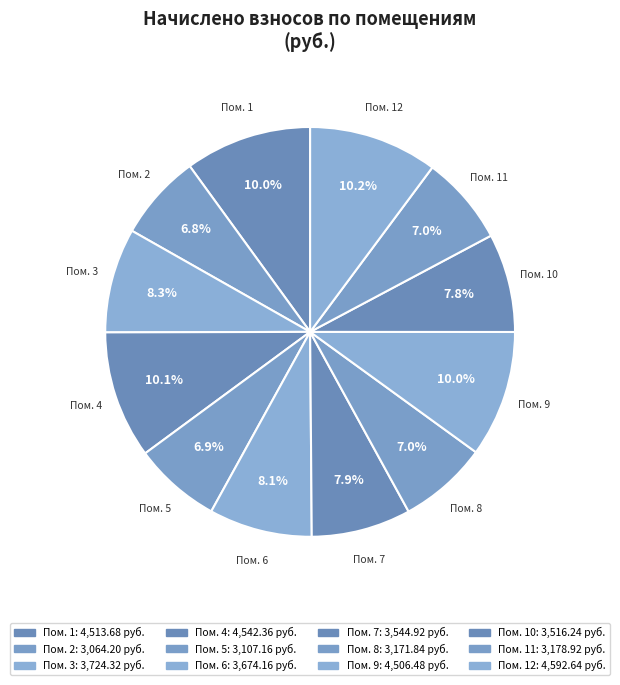

What is the ratio of the value at Пом. 5 to the value at Пом. 10?

0.9